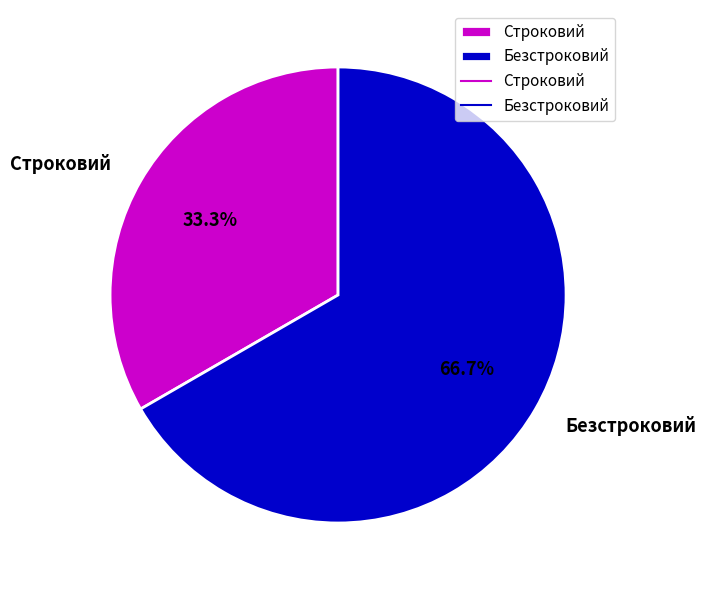

Rank the categories by value from lowest to highest.

Строковий, Безстроковий